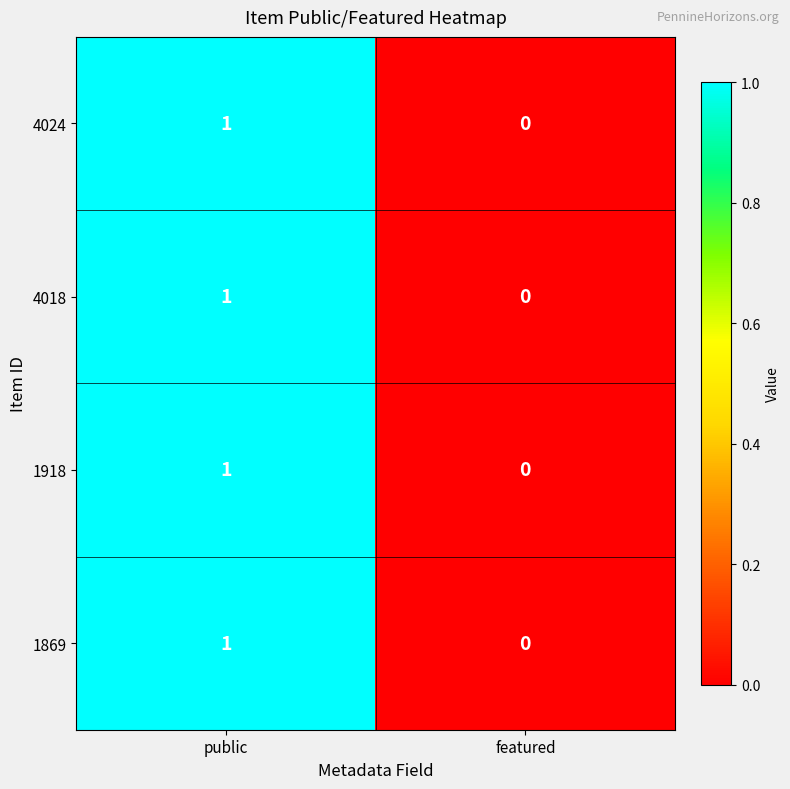

At which category is the sum across all series the highest?

public